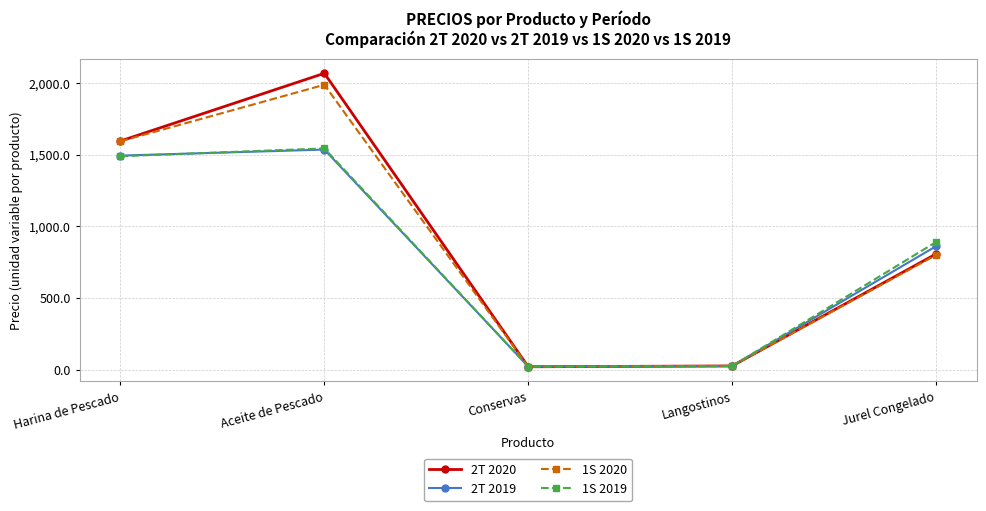

What position from the left is Jurel Congelado?

5